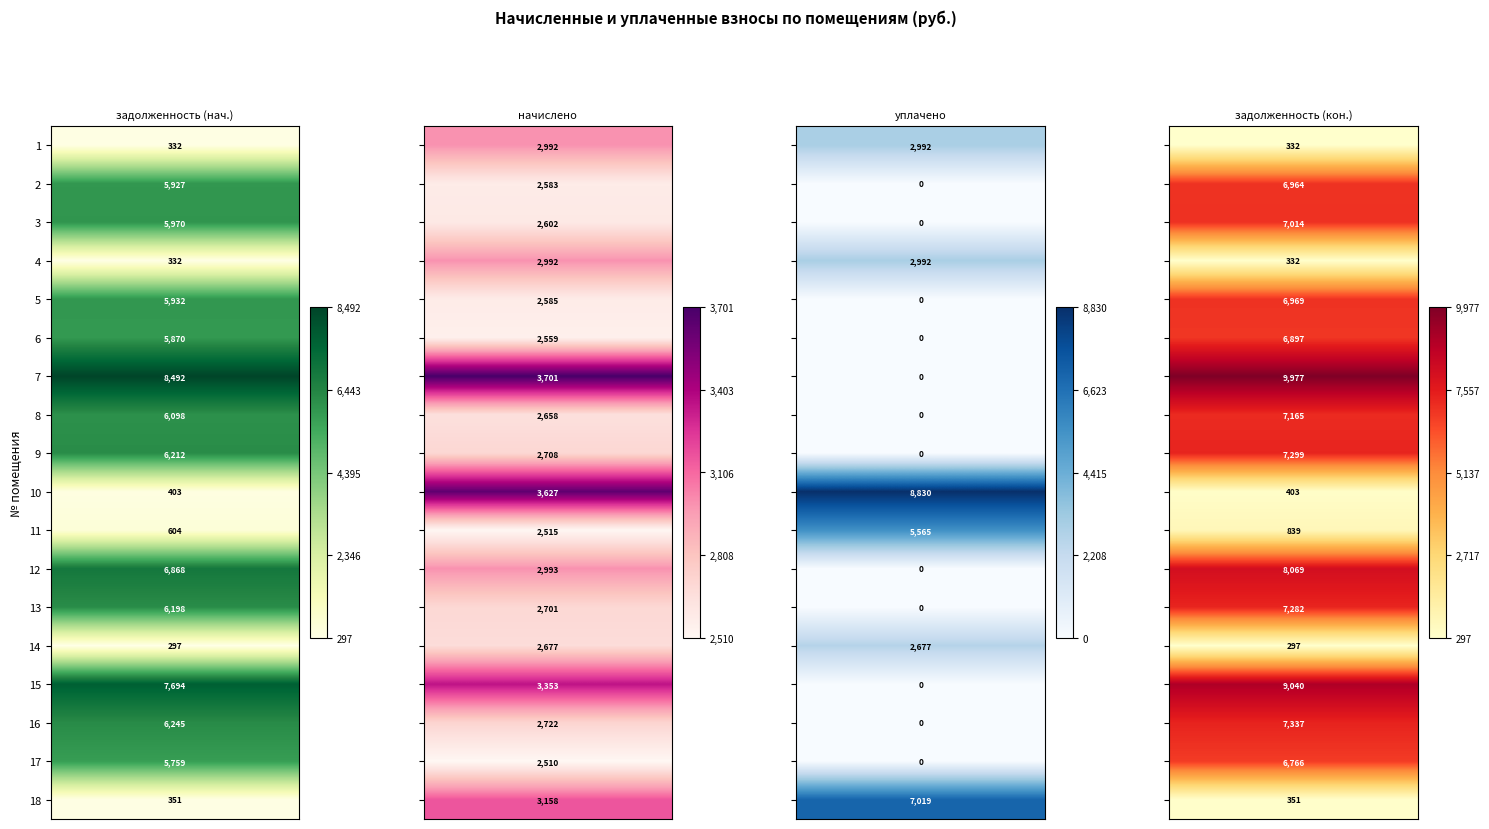

Count the number of data series in this chart.

18